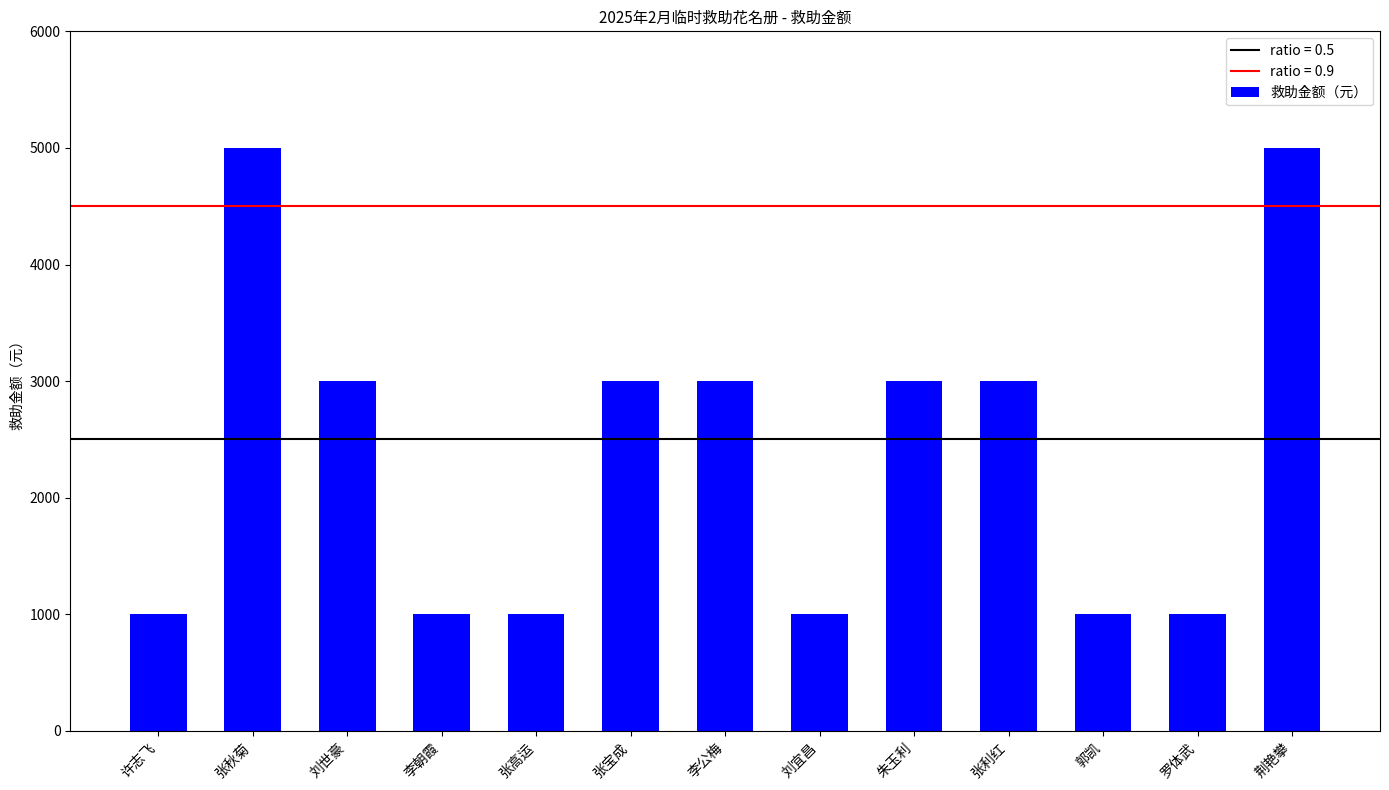

Is it true that the value at 郭凯 is 1000?

True